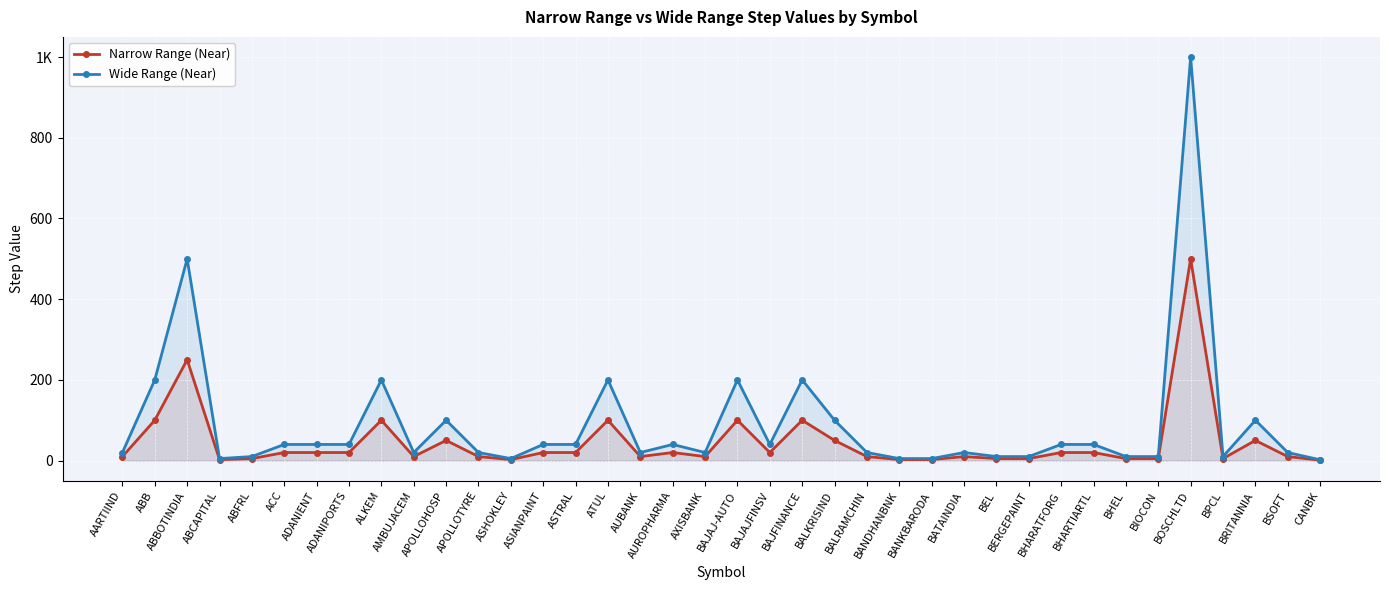

Where does the Wide Range (Near) series first go above 40?

ABB